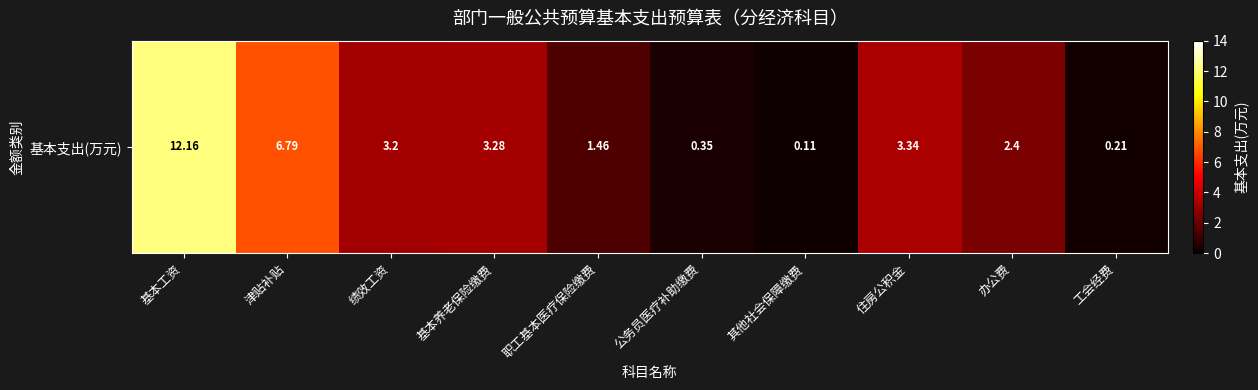

At which category does the chart reach its minimum across all series?

其他社会保障缴费